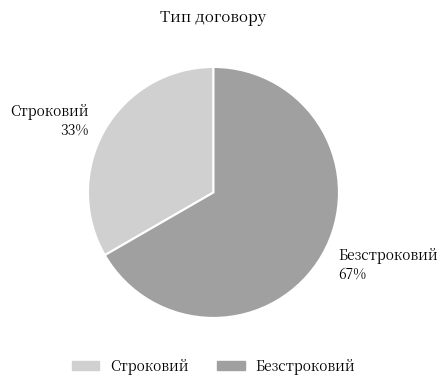

To the nearest percent, what percentage of the pie is Строковий?

33%